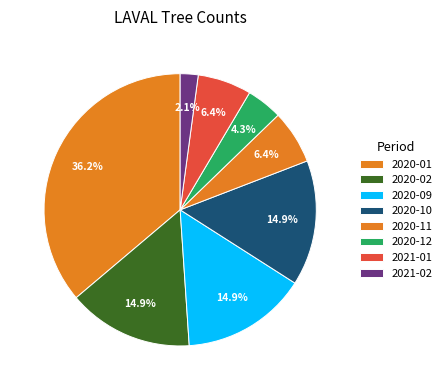

Does 2020-12 represent more than half of the total?

No